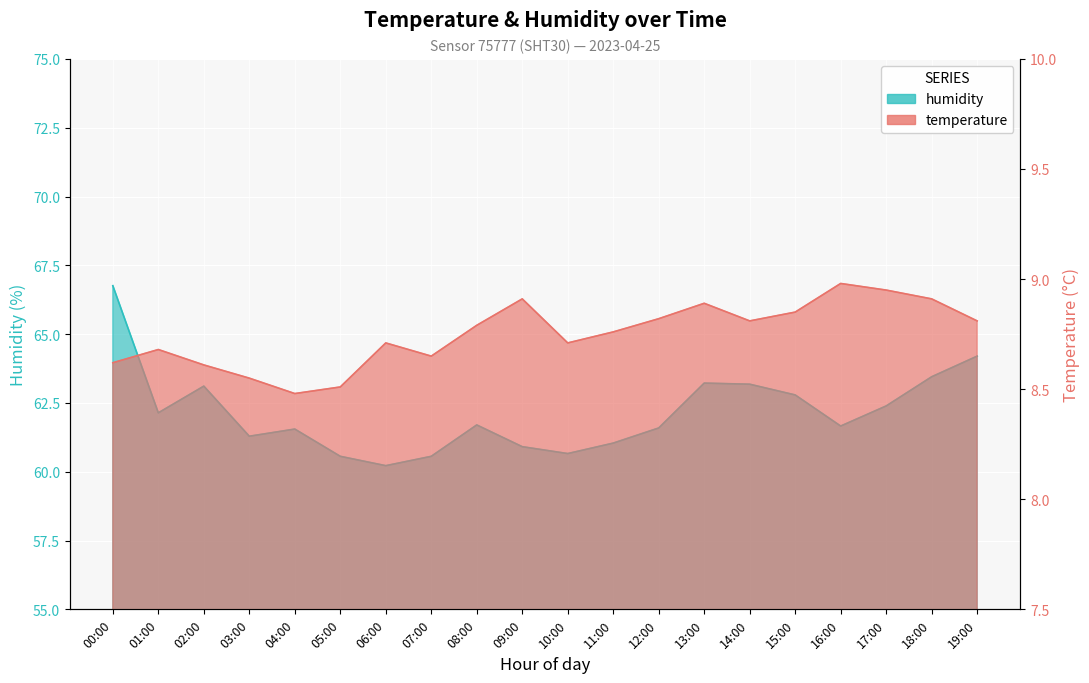

What position from the left is 06:00?

7